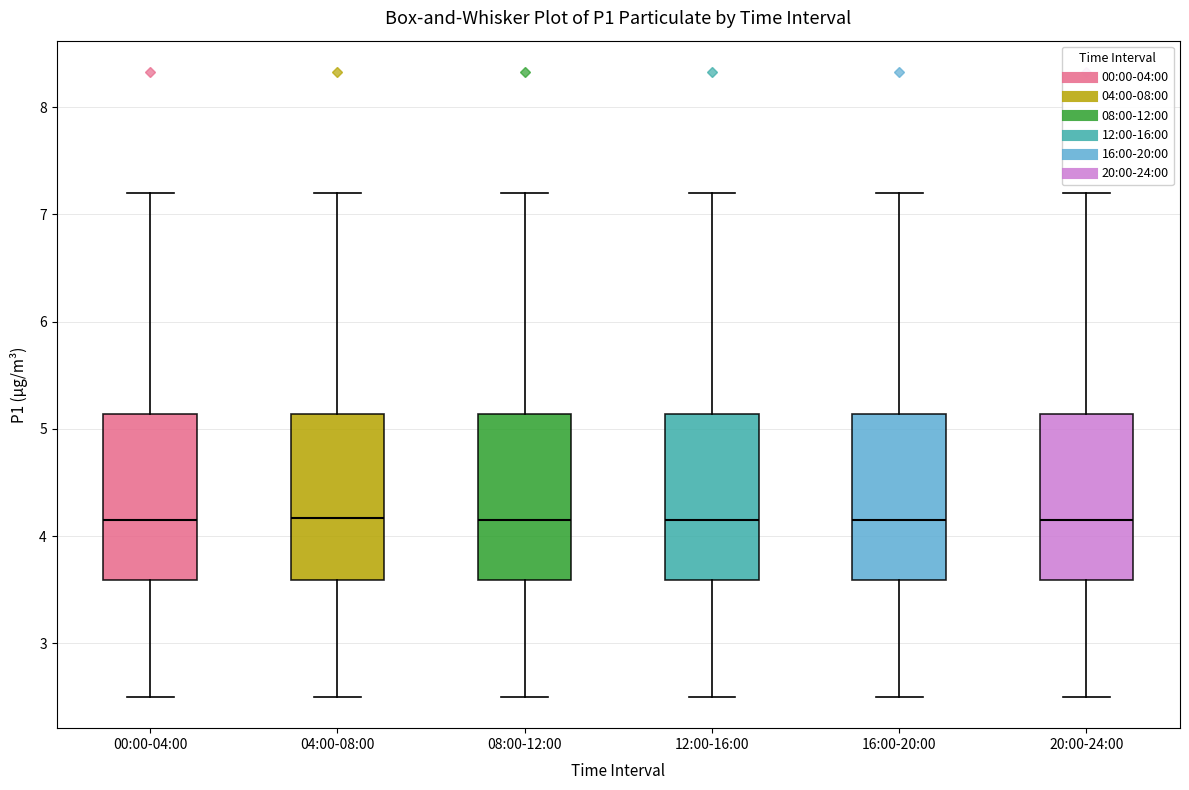

Where does the median line of the box for 16:00-20:00 sit on the y-axis? The values are not printed on the chart, so give them approximately, as read against the axis.

4.2